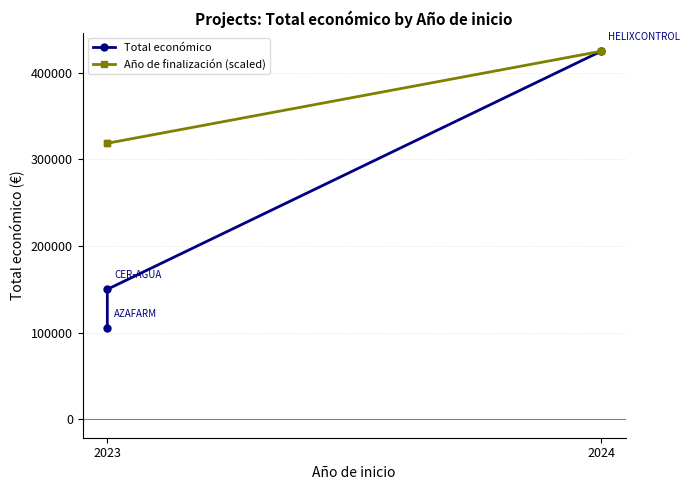

What is the sum of all Año de finalización (scaled) values?

1061800